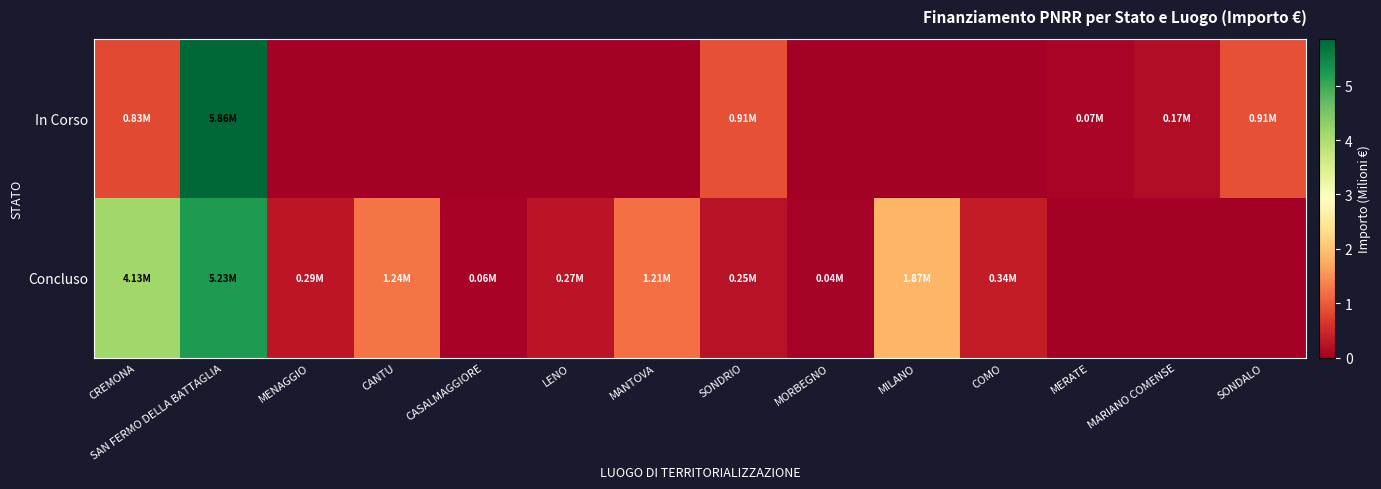

Rank the series by their maximum value, from highest to lowest.

In Corso, Concluso